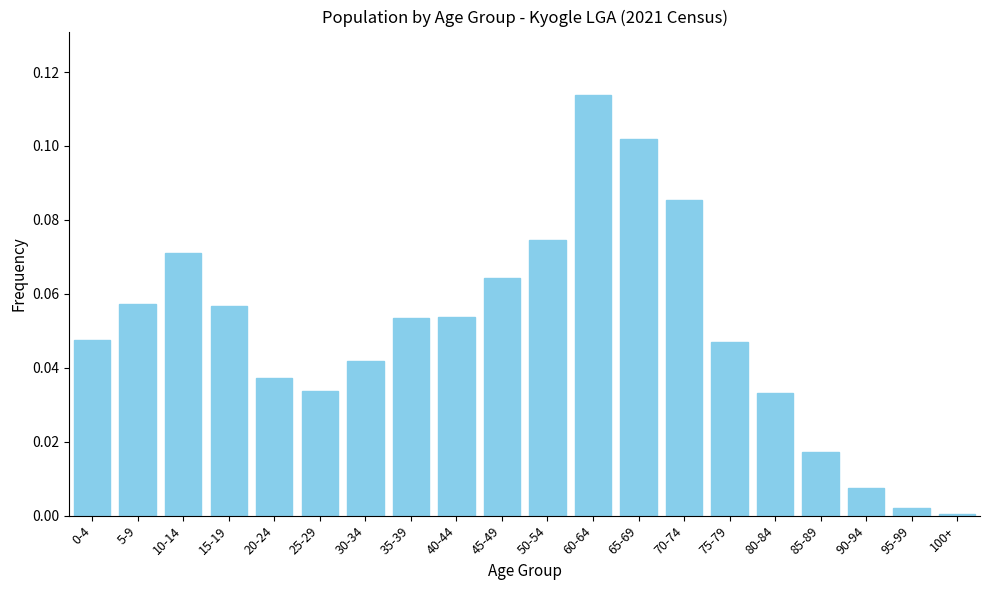

Is it true that the value at 15-19 is 0.0?

False